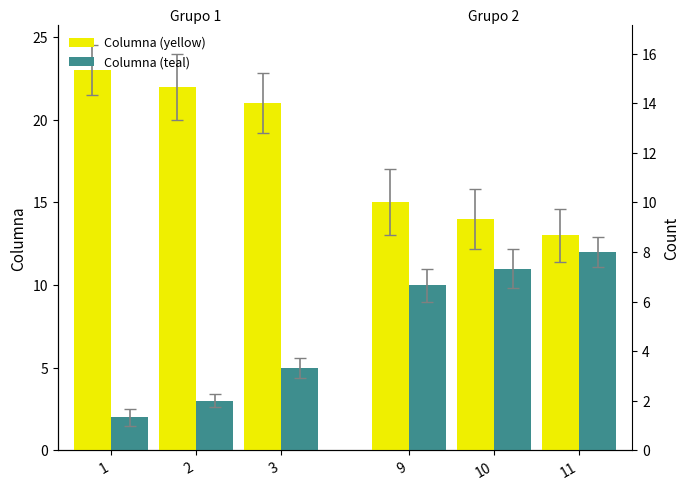

What is the smallest value displayed?

2